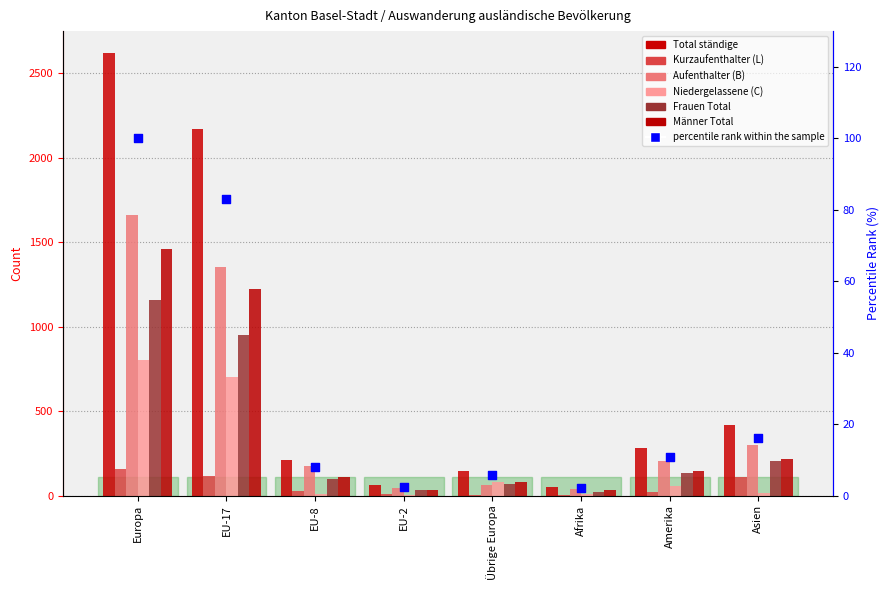

Is the value of Total ständige at EU-8 greater than the value of Männer Total at Europa?

No